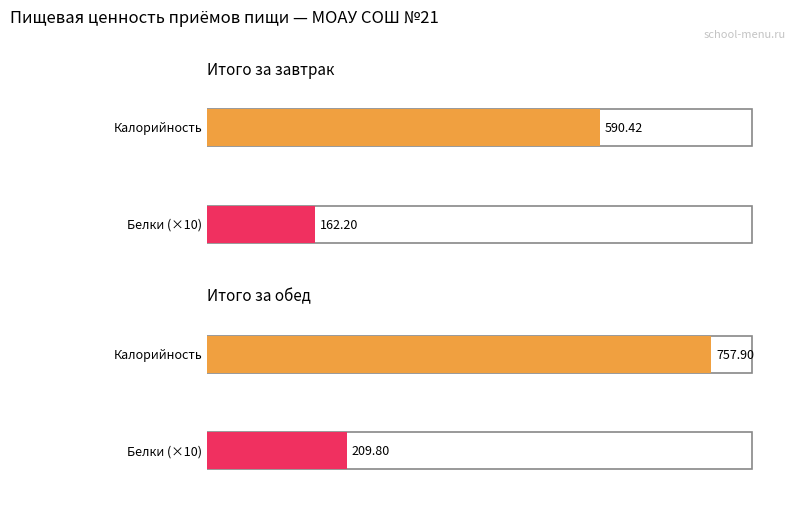

Rank the categories by Калорийность value from highest to lowest.

Итого за обед, Итого за завтрак